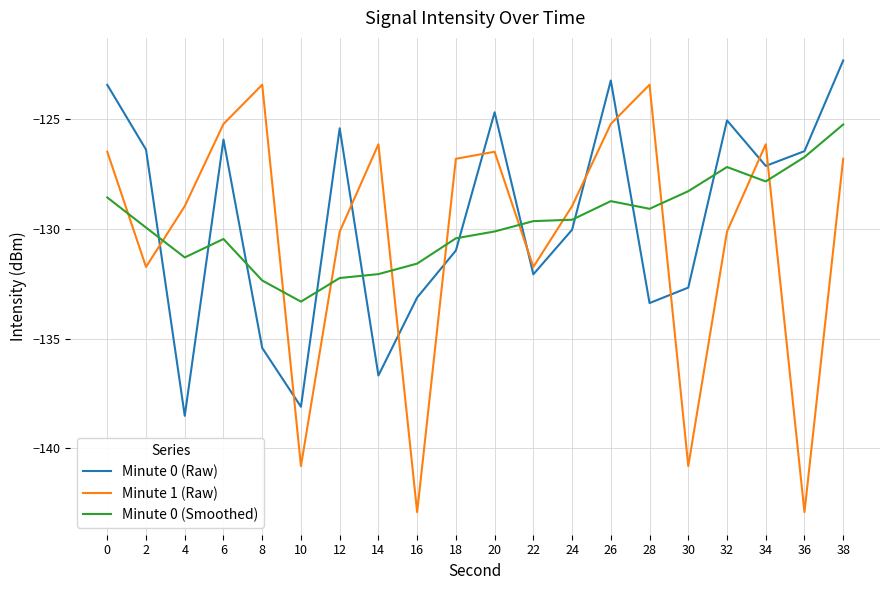

Which series has the widest spread of values?

Minute 1 (Raw)